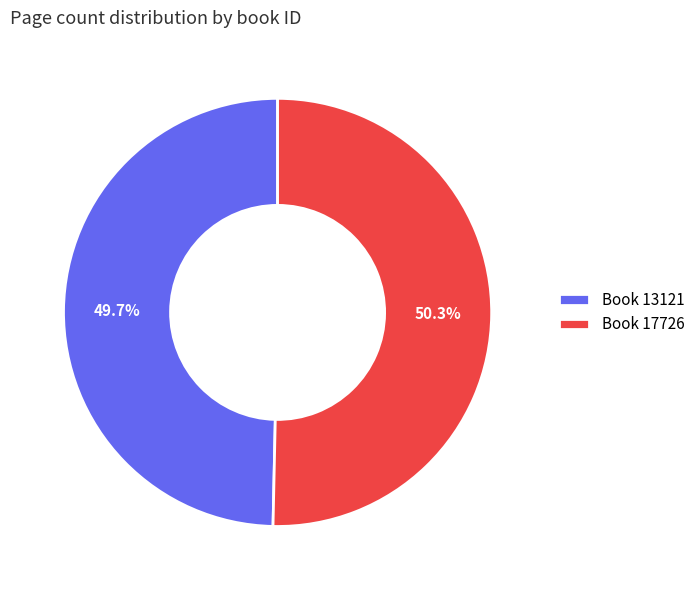

Between Book 17726 and Book 13121, which is larger?

Book 17726